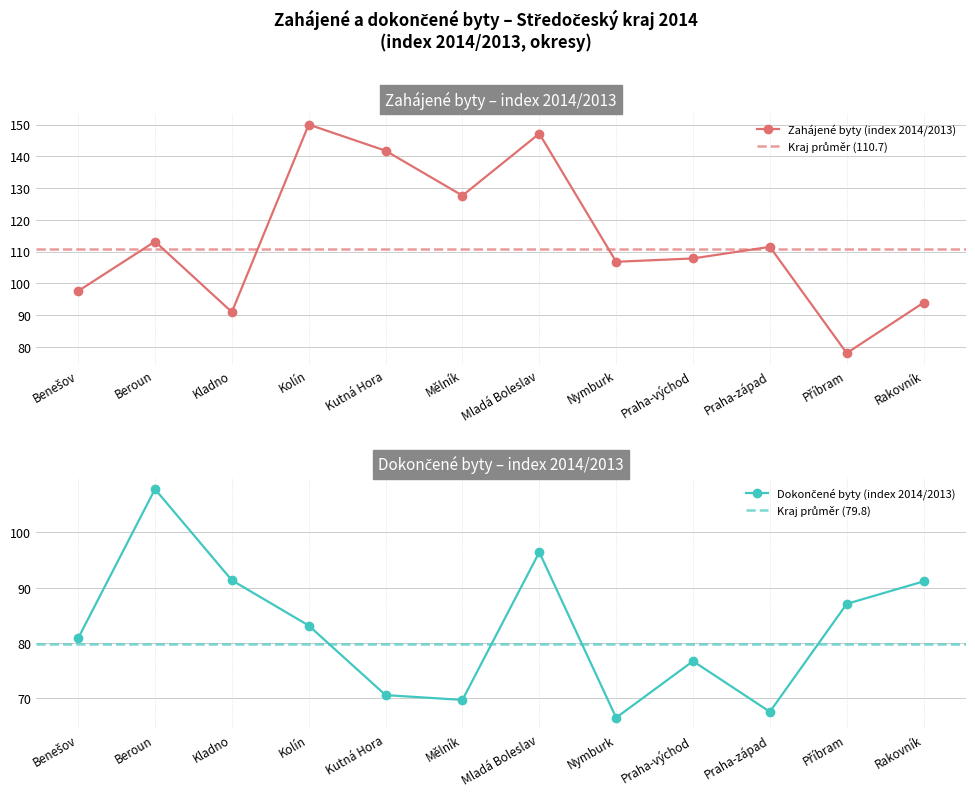

What is the minimum value shown in the chart?

66.5